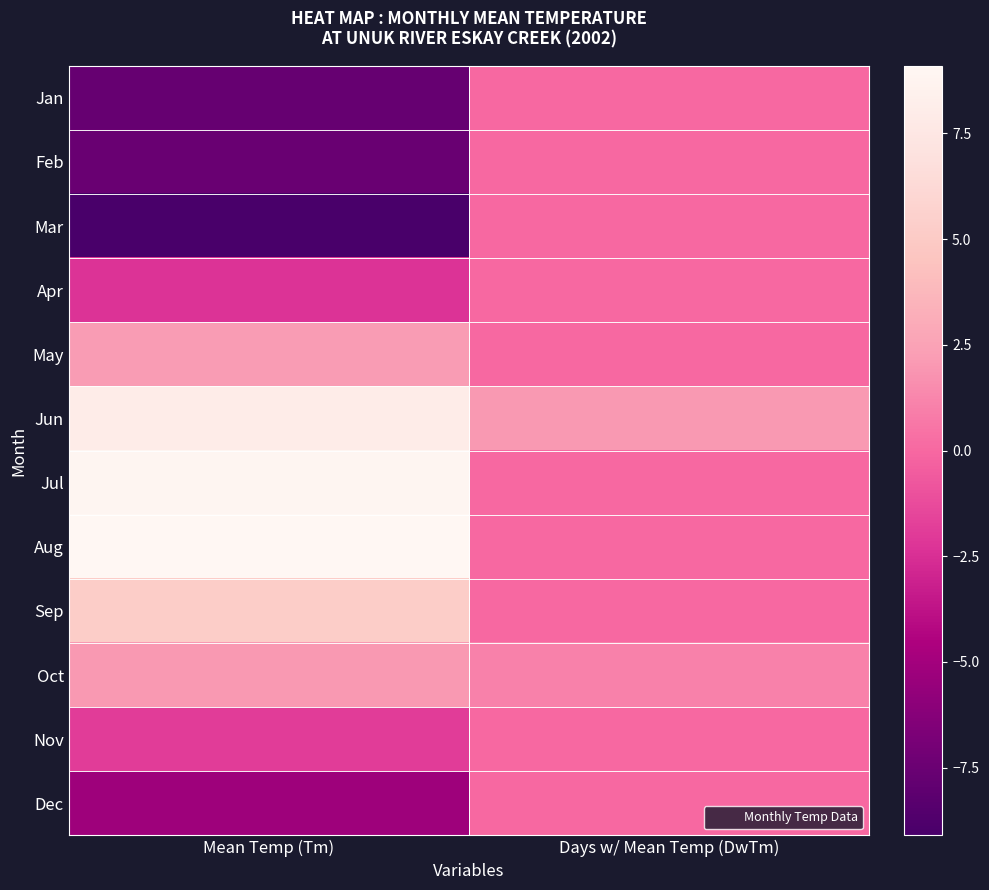

How many series are shown in this chart?

12